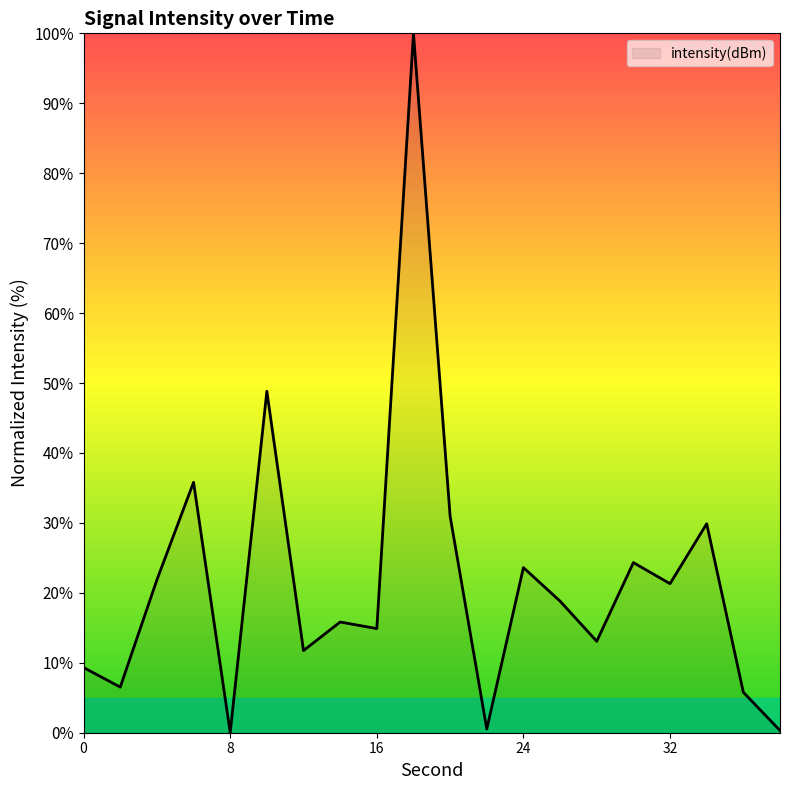

What is the greatest value displayed?

100.0